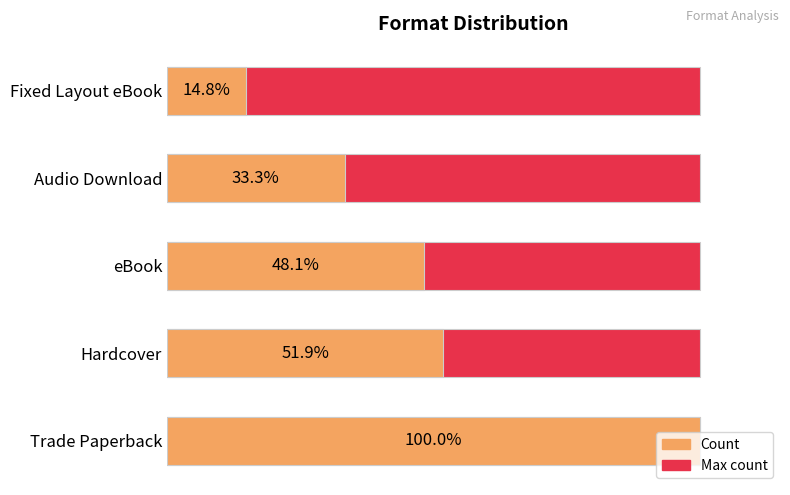

Which series changed the most between 5 and 10?

Count